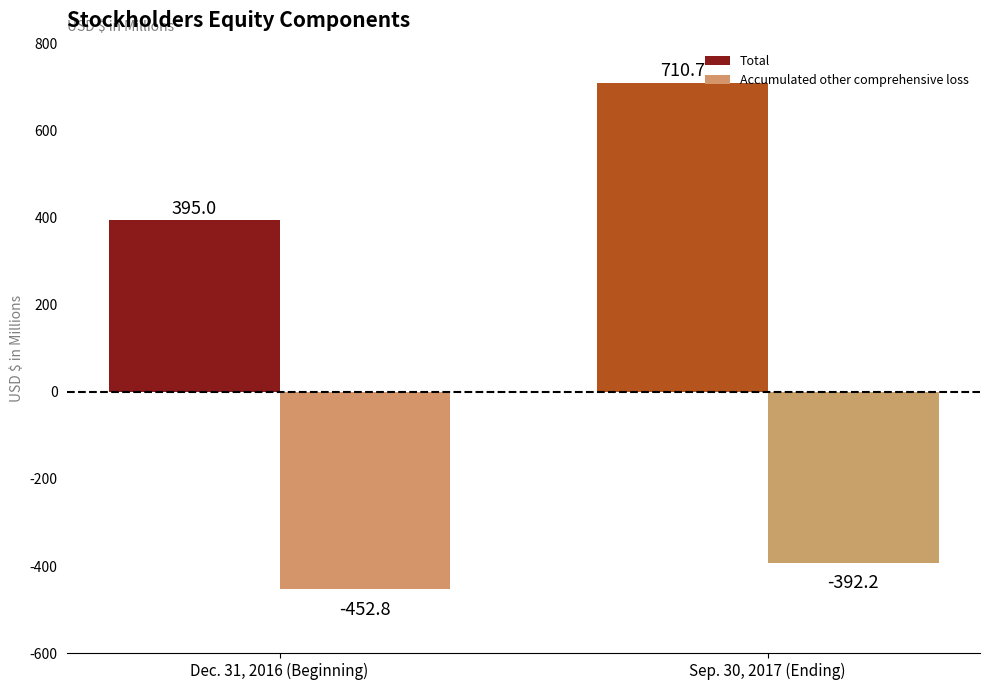

Rank the series by their maximum value, from lowest to highest.

Accumulated other comprehensive loss, Total